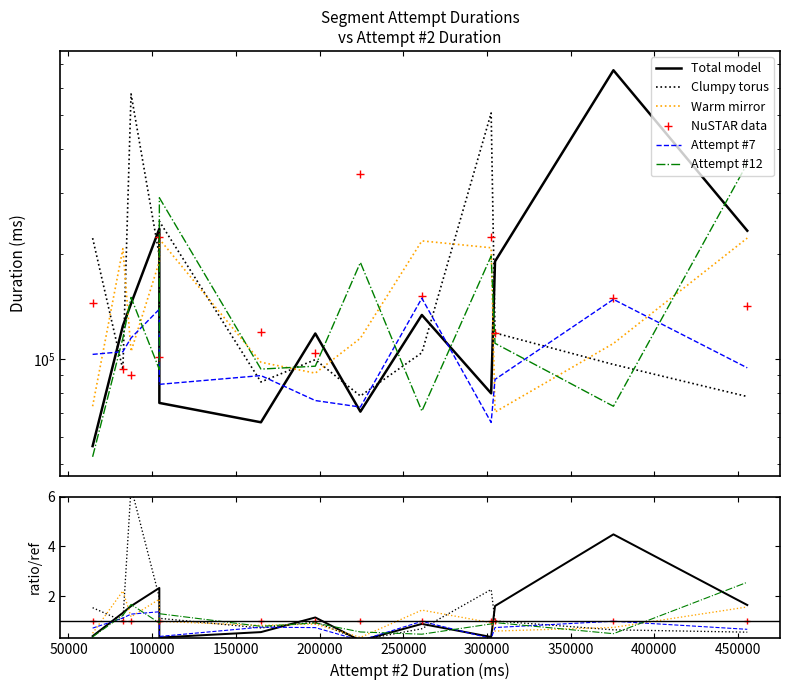

Reading left to right, what are all the values shown in this chart?

Total model: 0.4	1.3	1.6	2.3	0.3	0.6	1.1	0.2	0.9	0.4	1.6	4.5	1.6
Clumpy torus: 1.5	1.0	6.4	1.9	1.1	0.7	1.0	0.2	0.7	2.3	1.0	0.6	0.5
Warm mirror: 0.5	2.2	1.2	1.9	1.0	0.8	0.9	0.3	1.4	0.9	0.6	0.7	1.6
NuSTAR data: 1.0	1.0	1.0	1.0	1.0	1.0	1.0	1.0	1.0	1.0	1.0	1.0	1.0
Attempt #7: 0.7	1.1	1.3	1.4	0.4	0.8	0.7	0.2	1.0	0.3	0.7	1.0	0.7
Attempt #12: 0.4	1.2	1.7	0.9	1.3	0.8	0.9	0.6	0.5	0.9	0.9	0.5	2.6